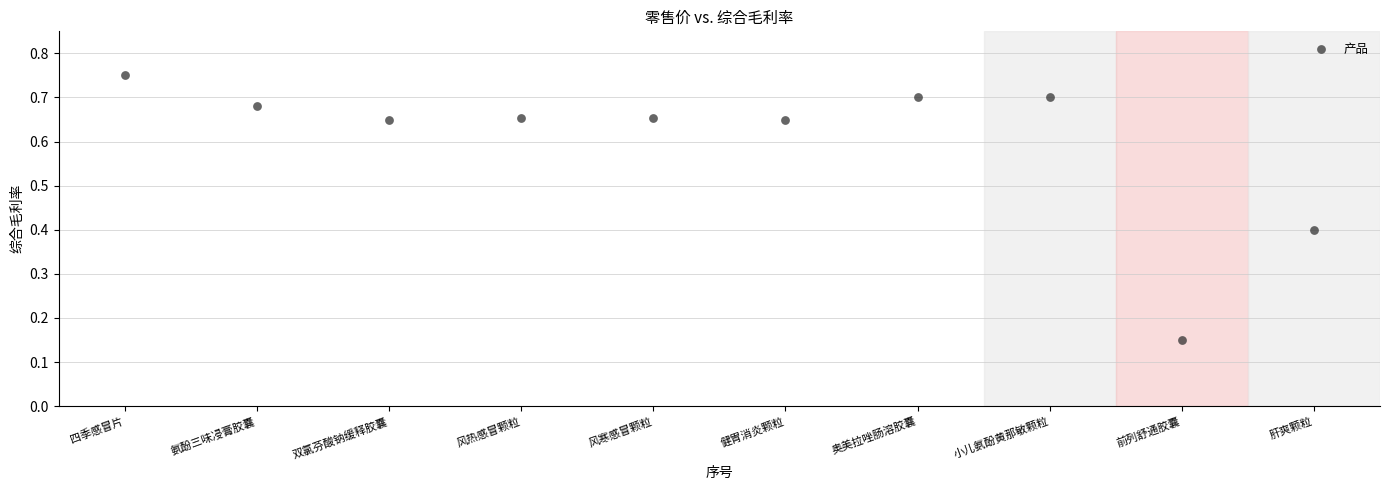

What is the average Y value?

0.6